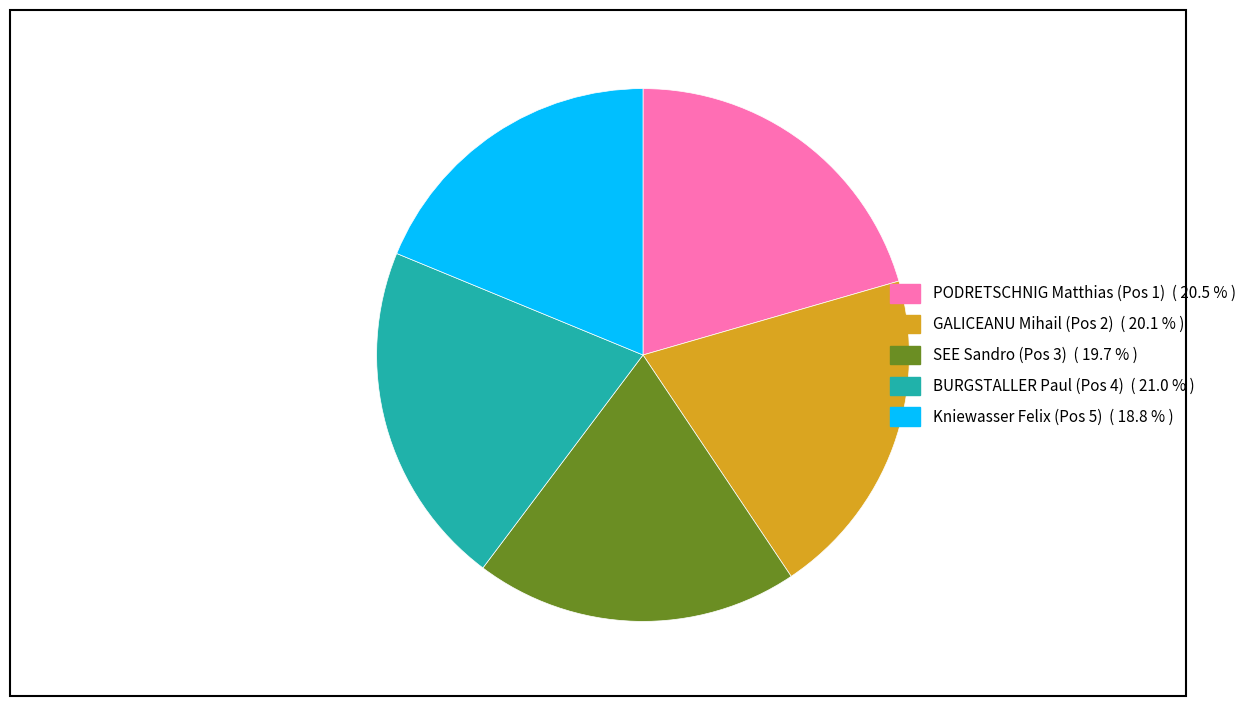

Is it true that BURGSTALLER Paul (Pos 4) is 21% of the pie?

True